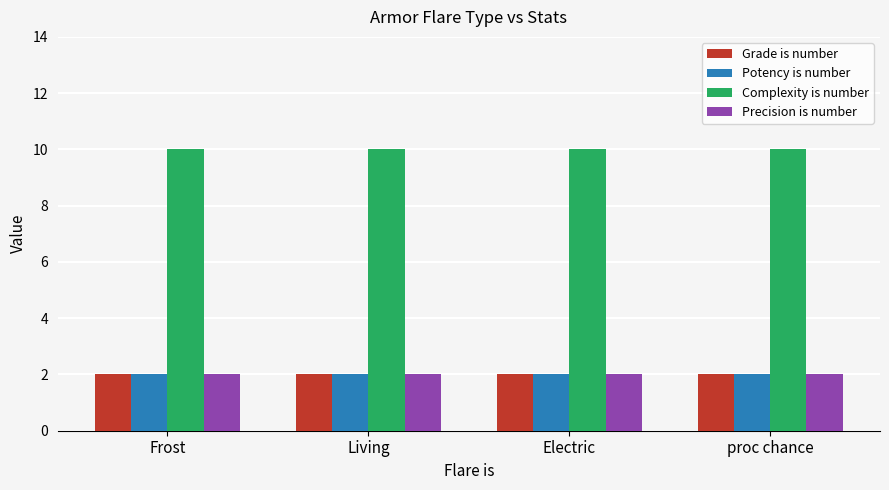

What is the average value of the Potency is number series?

2